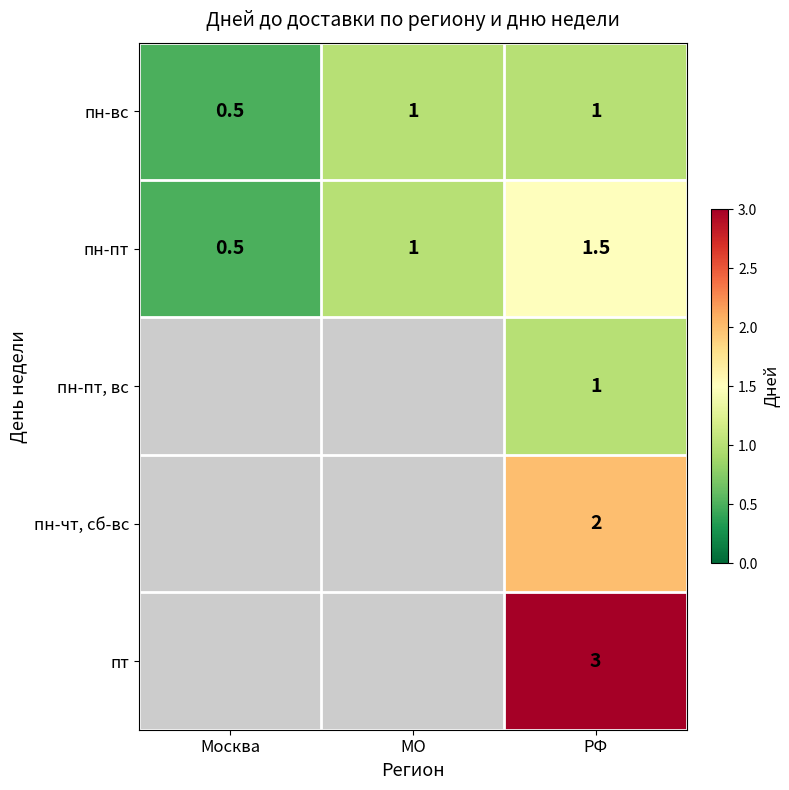

At how many categories does at least one series exceed 2?

1